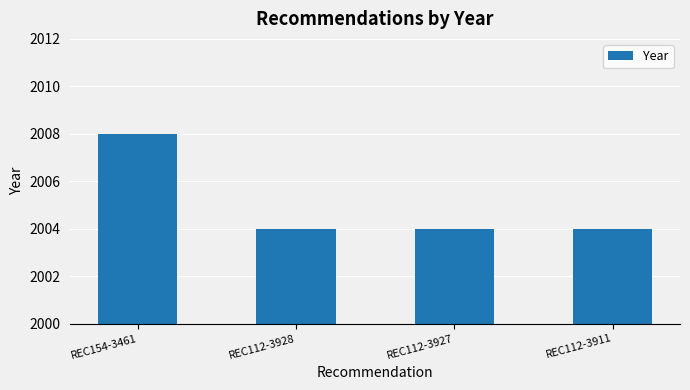

Is it true that the value at REC112-3928 is 2004?

True